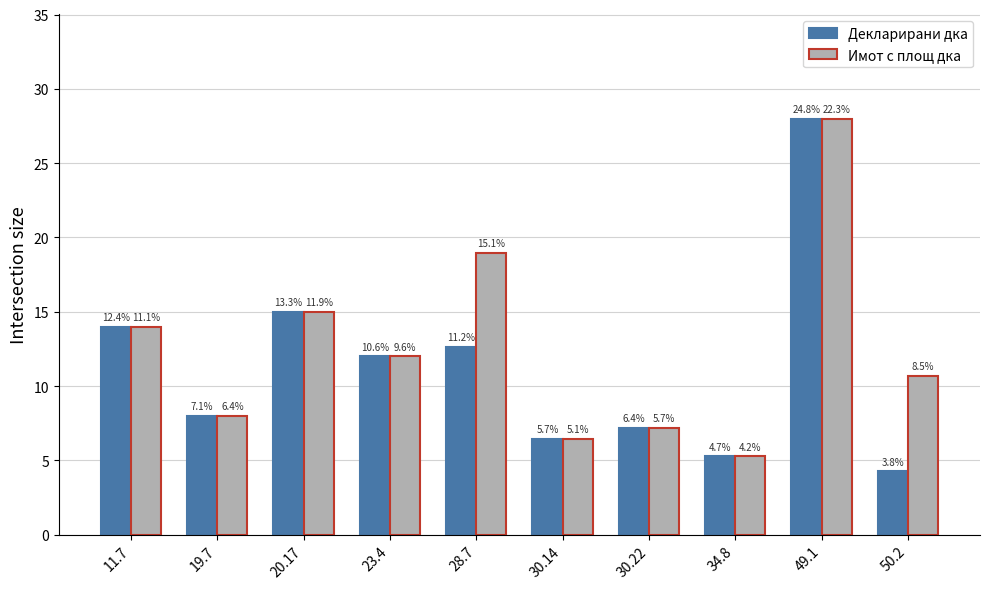

At 23.4, list the series in order from smallest to largest.

Декларирани дка, Имот с площ дка